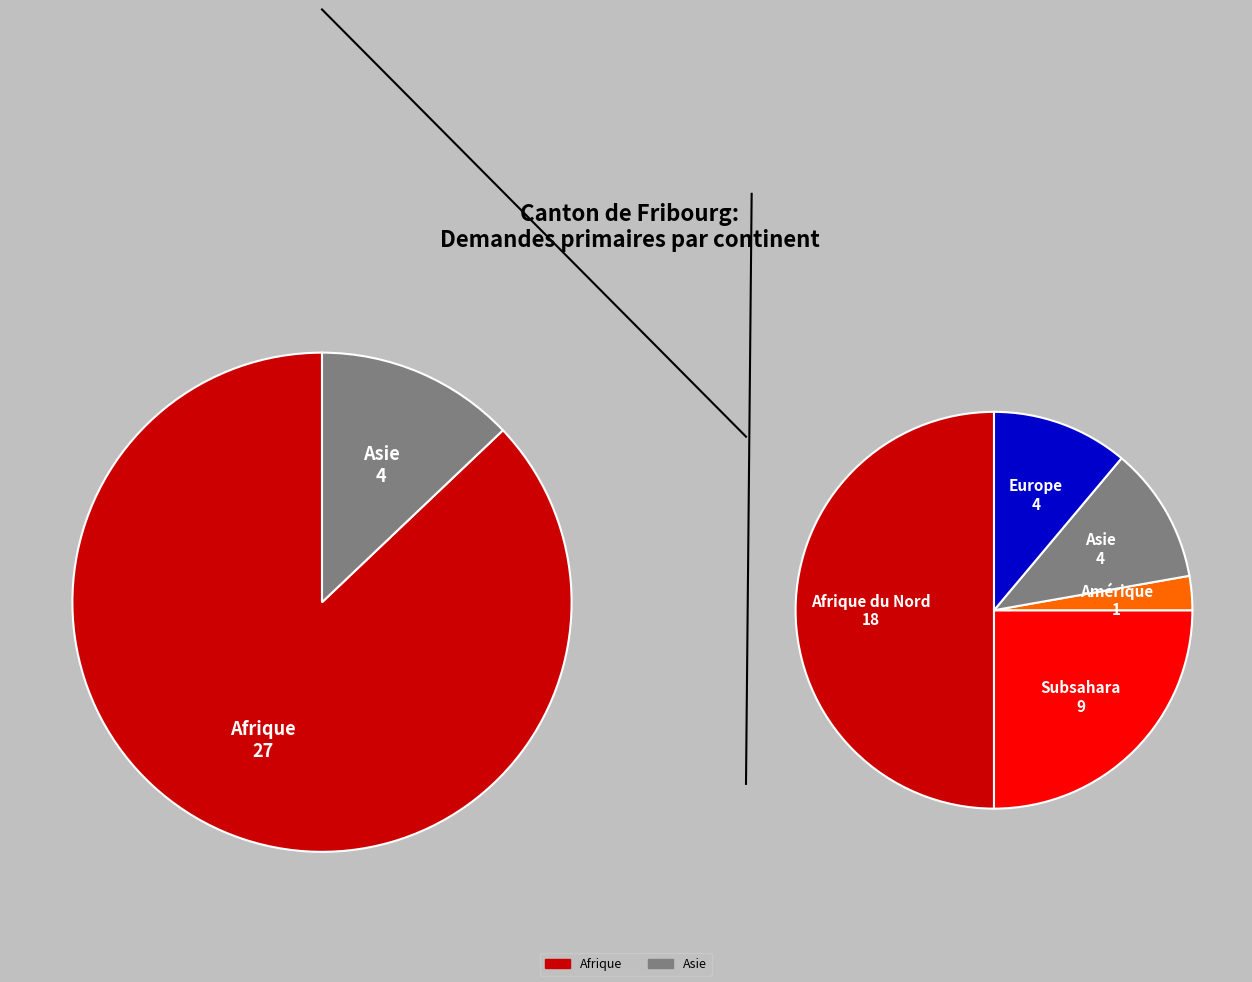

Which slice is the smallest?

Amérique